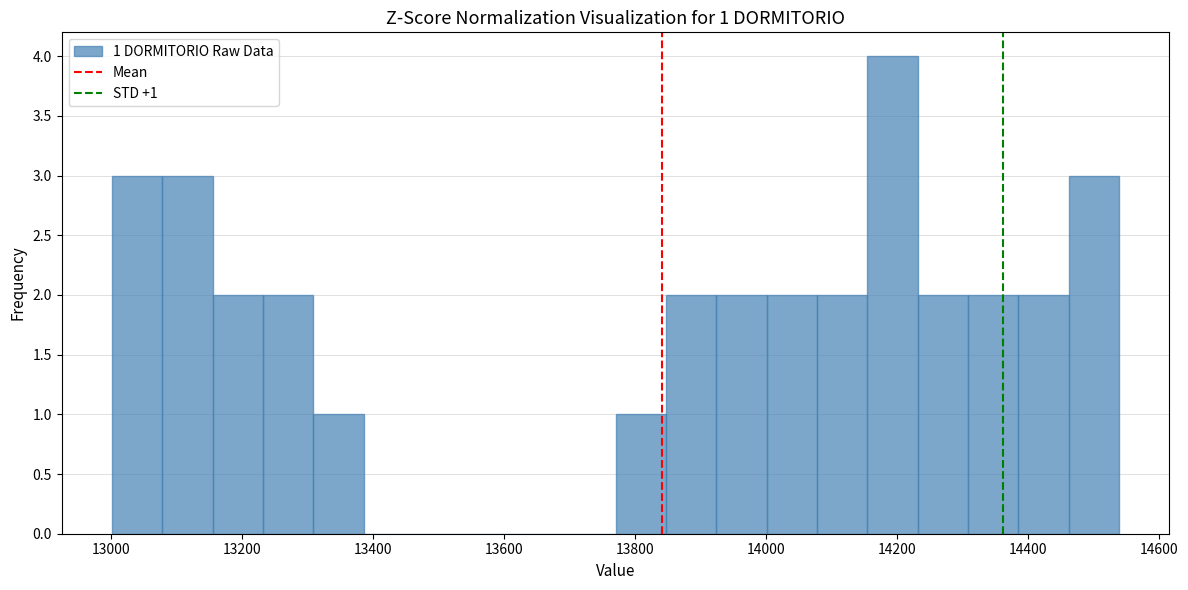

Read against the x-axis, roughly where is the centre of the tallest bar?

14200